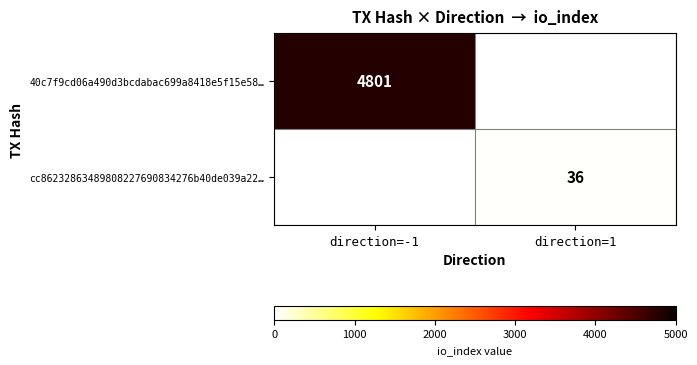

At how many categories does at least one series exceed 1820?

1